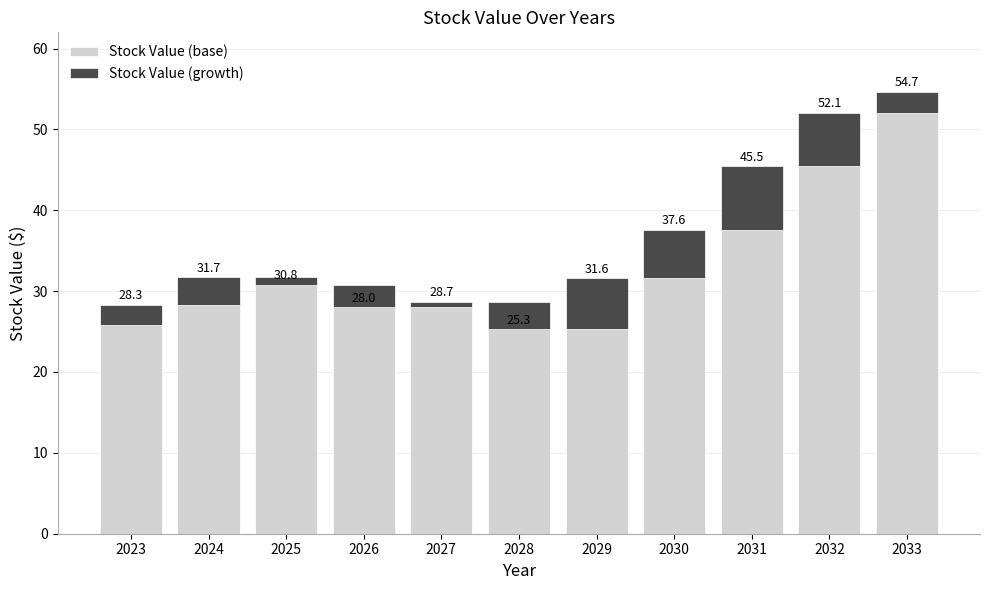

Is the value of Stock Value (base) at 2030 greater than the value of Stock Value (growth) at 2023?

Yes